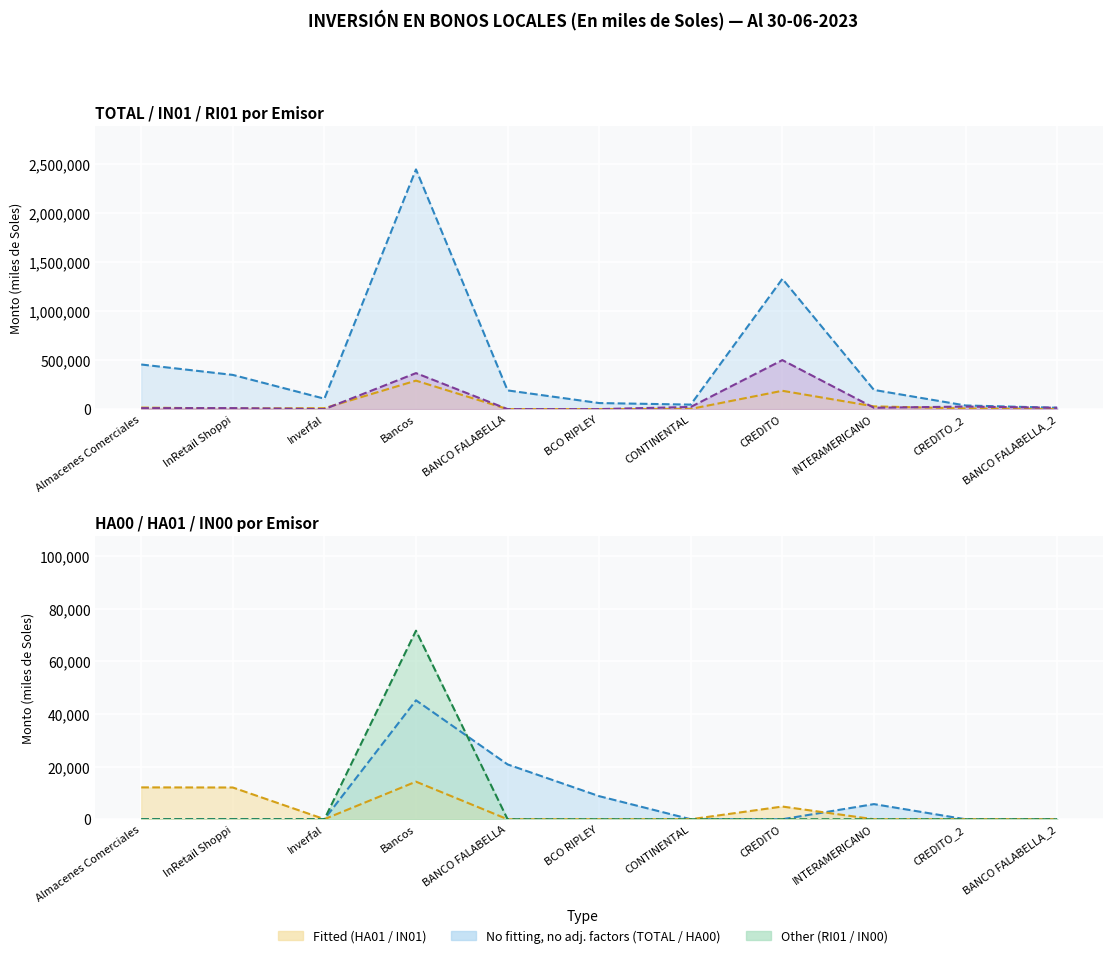

At which label is col_37 (TOTAL Monto) closest to 1231578?

CREDITO